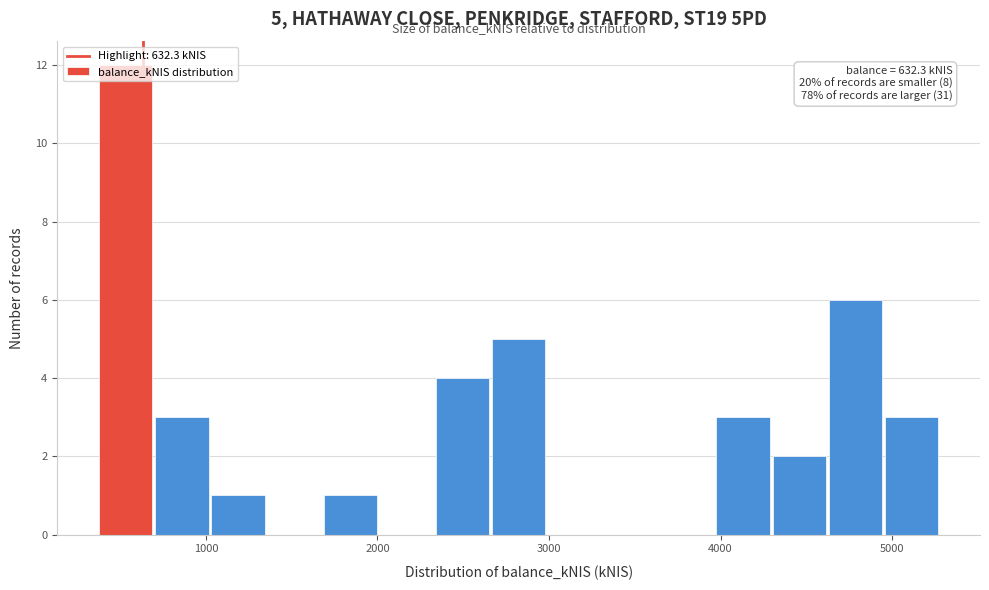

Around what value on the x-axis is the tallest bar? Give the approximate position of its centre, as read against the axis.

500